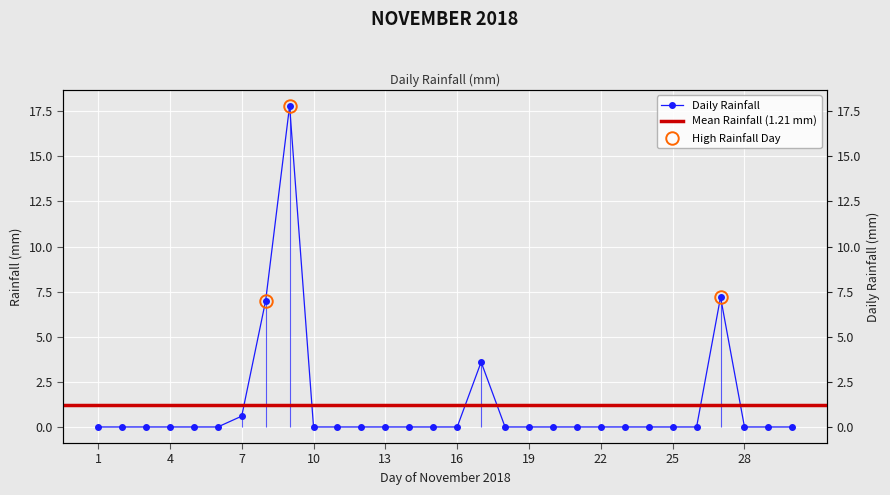

What is the maximum value shown in the chart?

17.8